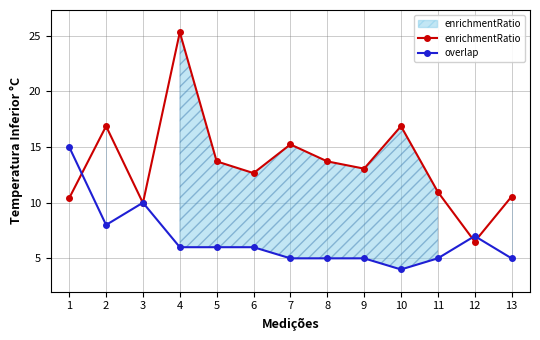

What is the lowest value of the enrichmentRatio line series?

6.5